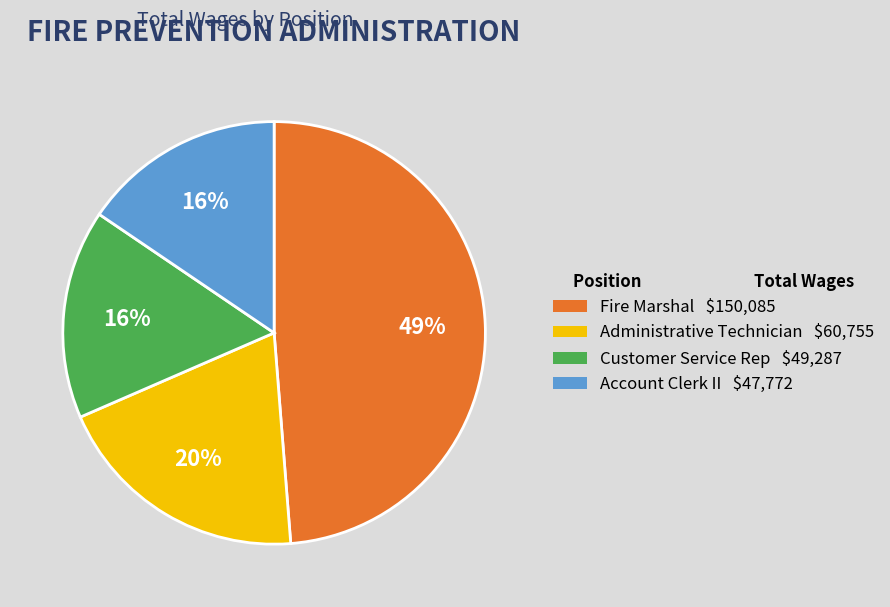

Do Customer Service Rep and Administrative Technician together represent more than half of the pie?

No